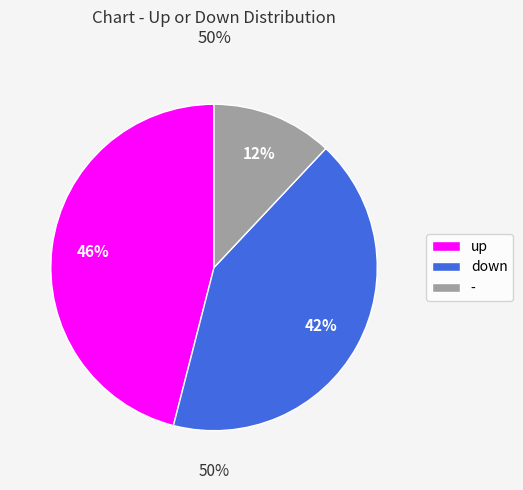

To the nearest percent, what percentage of the pie is -?

12%